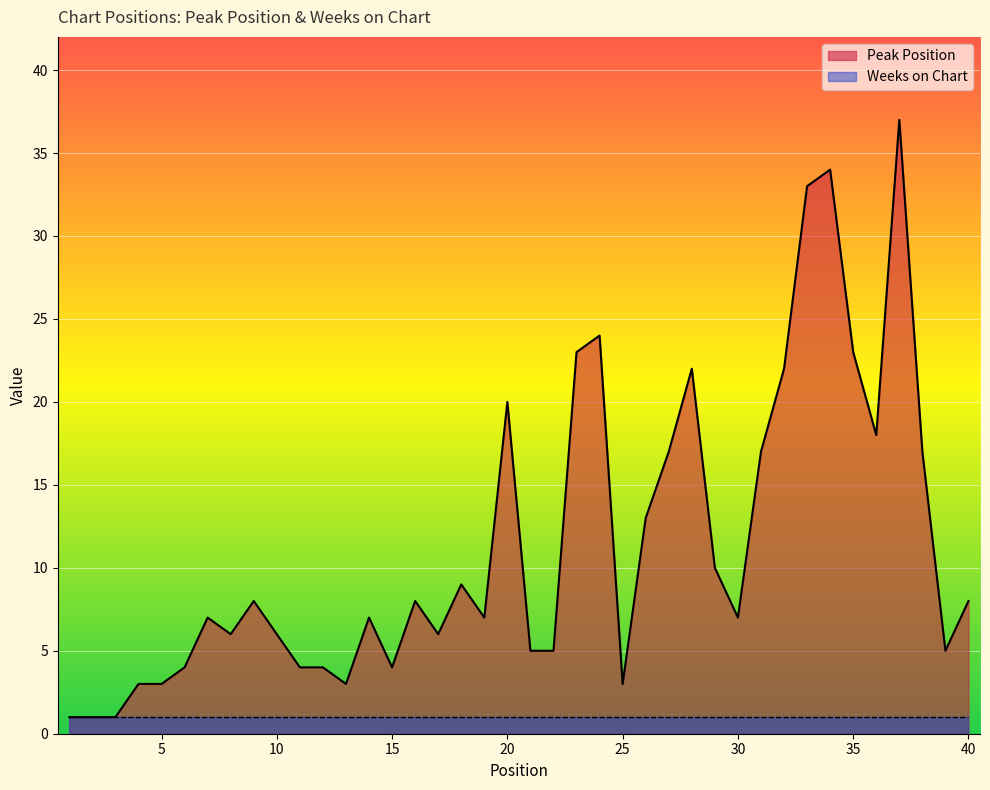

Approximately how many times larger is the value at 24 compared to 33?

0.7